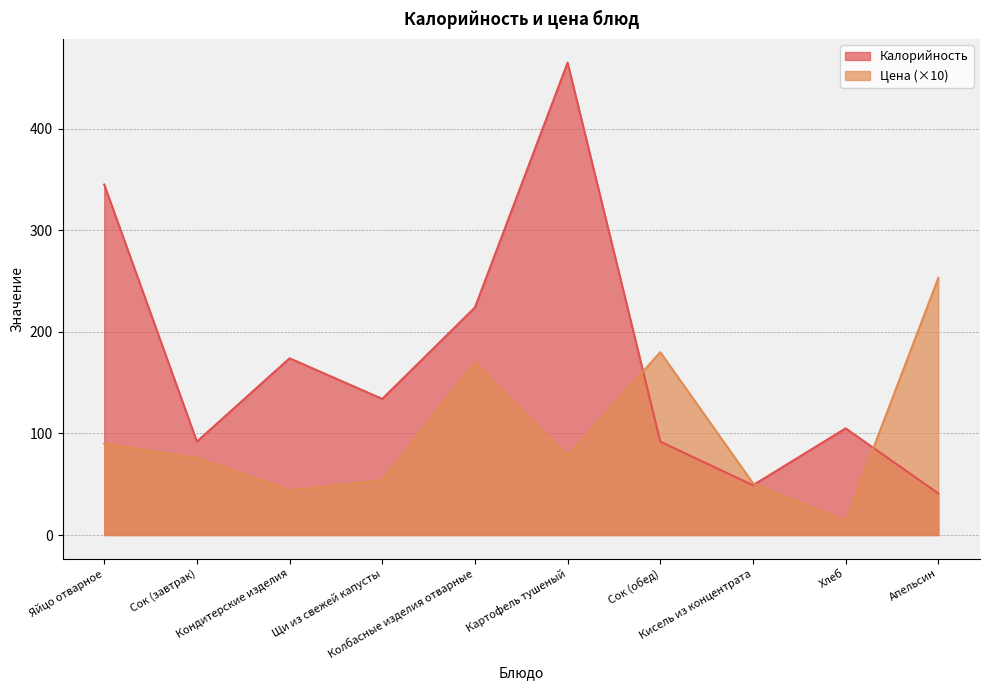

What is the average value of the Цена series?

101